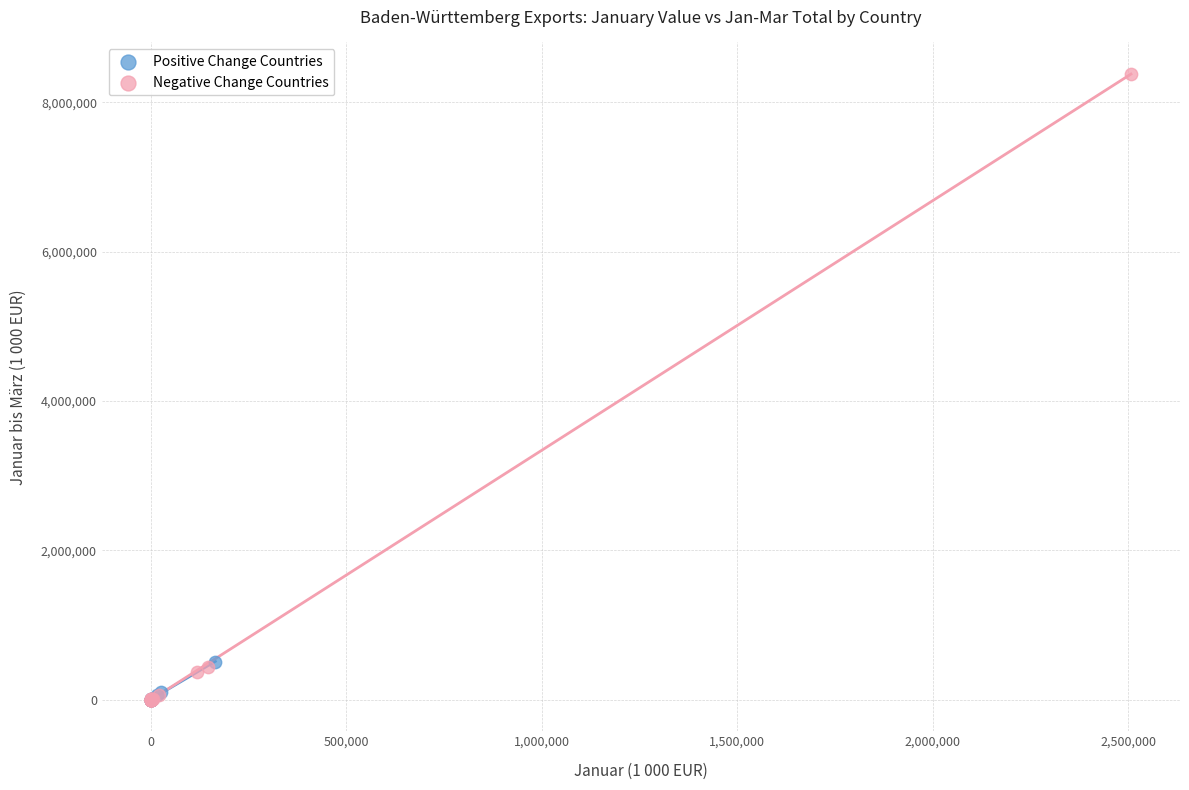

Which series reaches the maximum Y coordinate?

Negative Change Countries